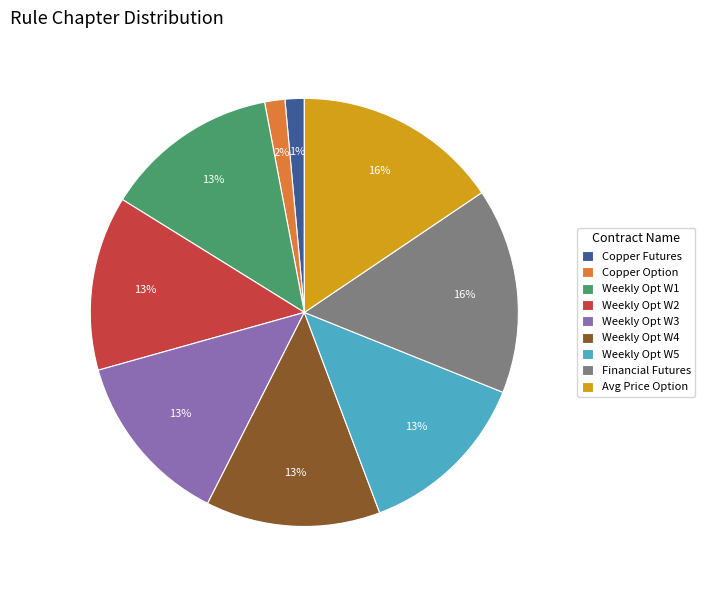

Combined, do Weekly Opt W3 and Financial Futures account for over 50%?

No